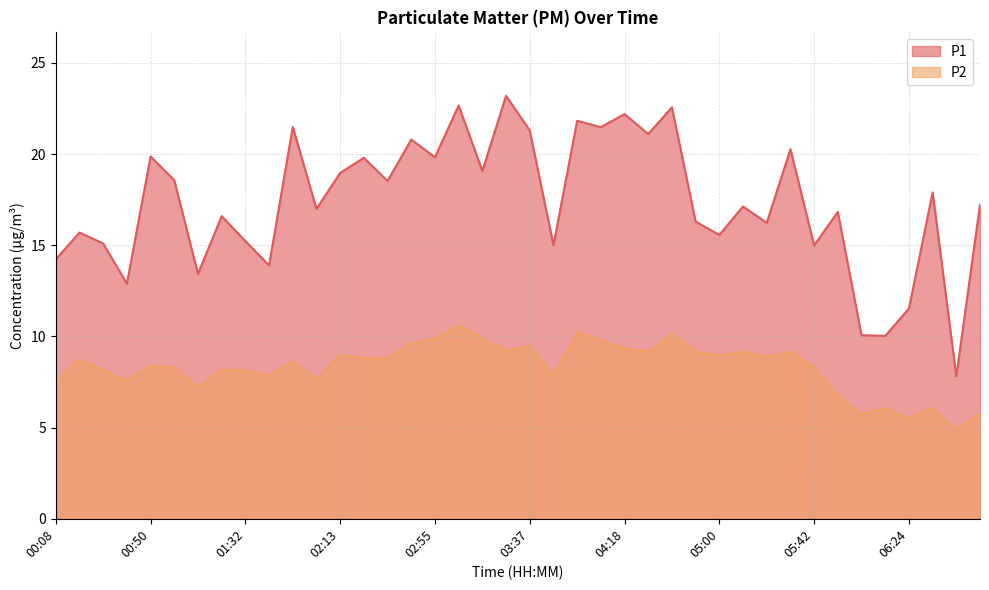

How many data points in P1 are above 17?

21